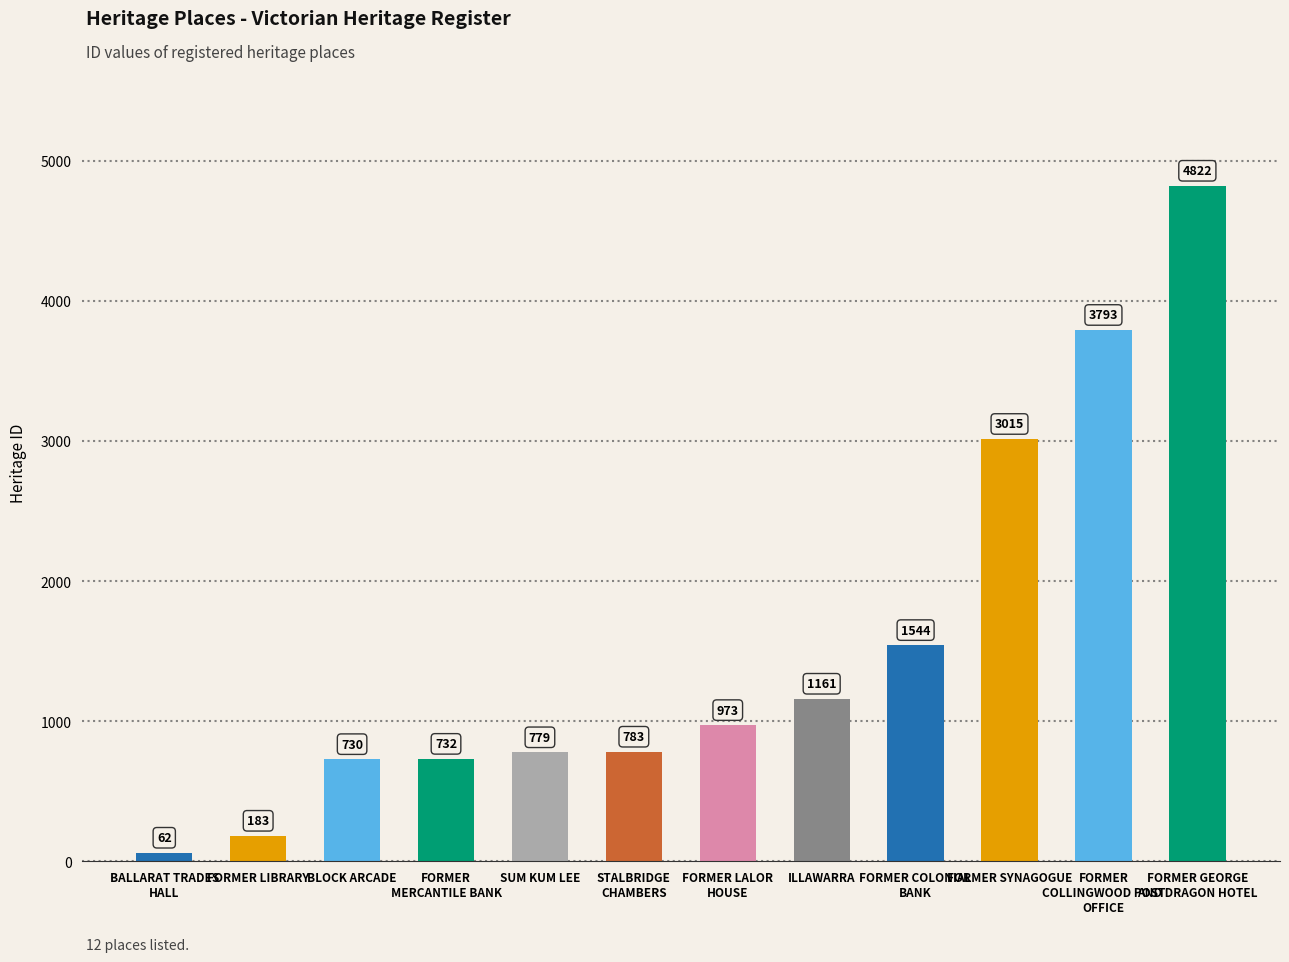

List the labels in order of value, smallest first.

BALLARAT TRADES
HALL, FORMER LIBRARY, BLOCK ARCADE, FORMER
MERCANTILE BANK, SUM KUM LEE, STALBRIDGE
CHAMBERS, FORMER LALOR
HOUSE, ILLAWARRA, FORMER COLONIAL
BANK, FORMER SYNAGOGUE, FORMER
COLLINGWOOD POST
OFFICE, FORMER GEORGE
AND DRAGON HOTEL